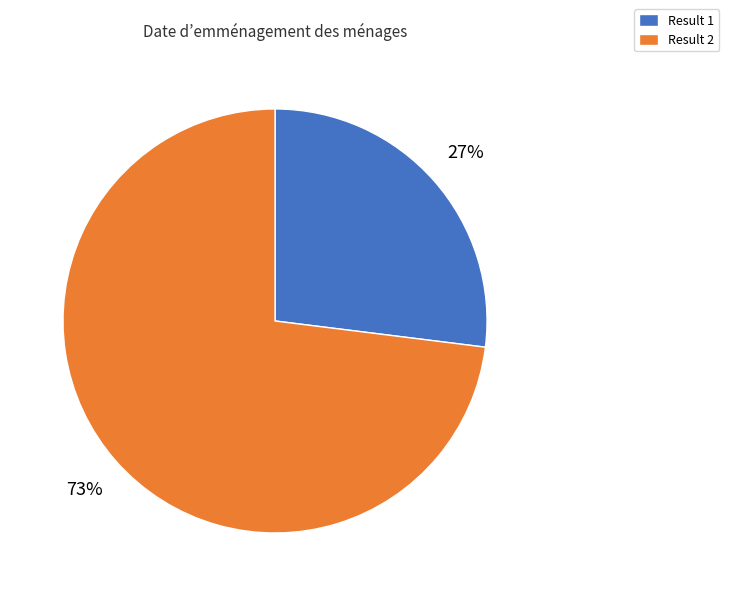

Between Result 1 and Result 2, which is larger?

Result 2